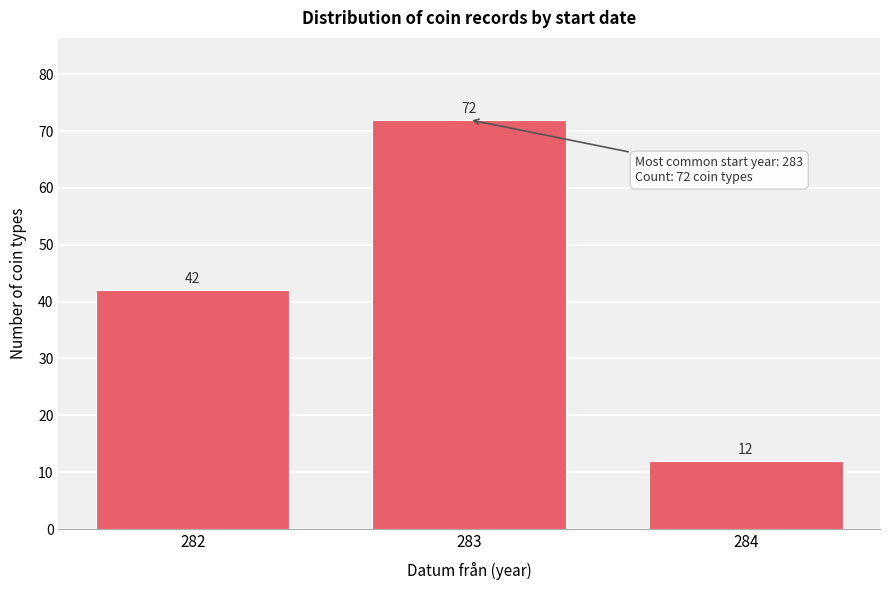

Reading left to right, list all the values displayed in this chart.

282=42	283=72	284=12